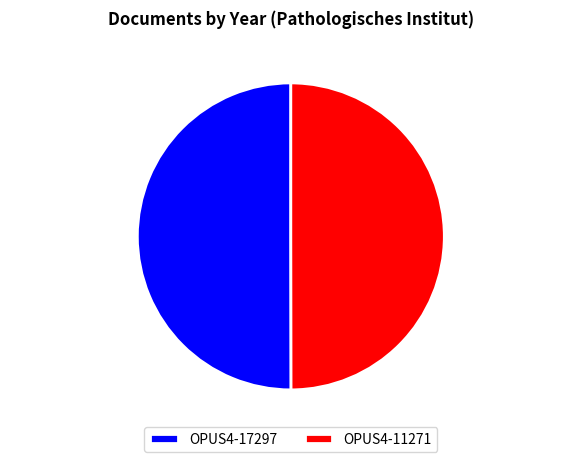

Is the sum of OPUS4-17297 and OPUS4-11271 greater than half?

Yes